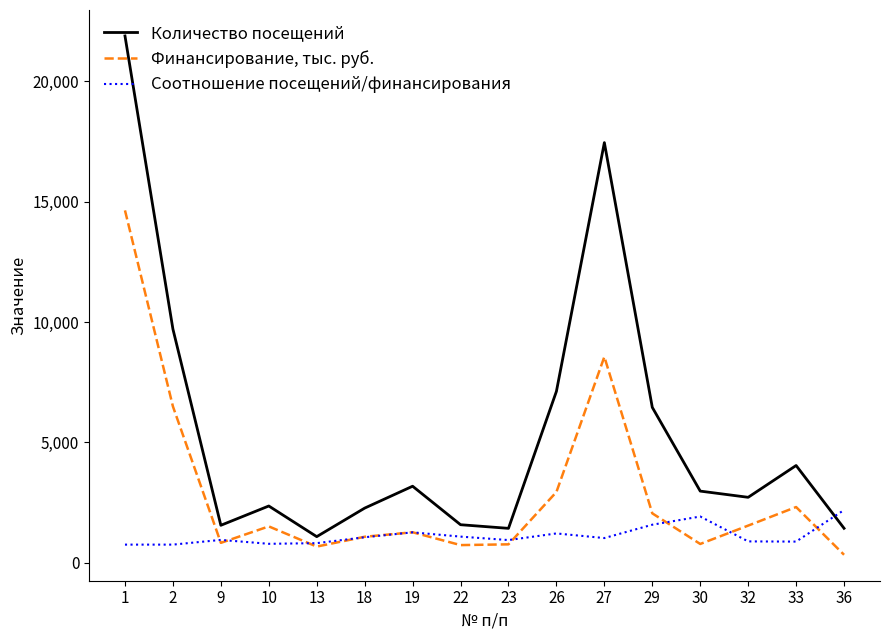

How many lines are shown in the chart?

3